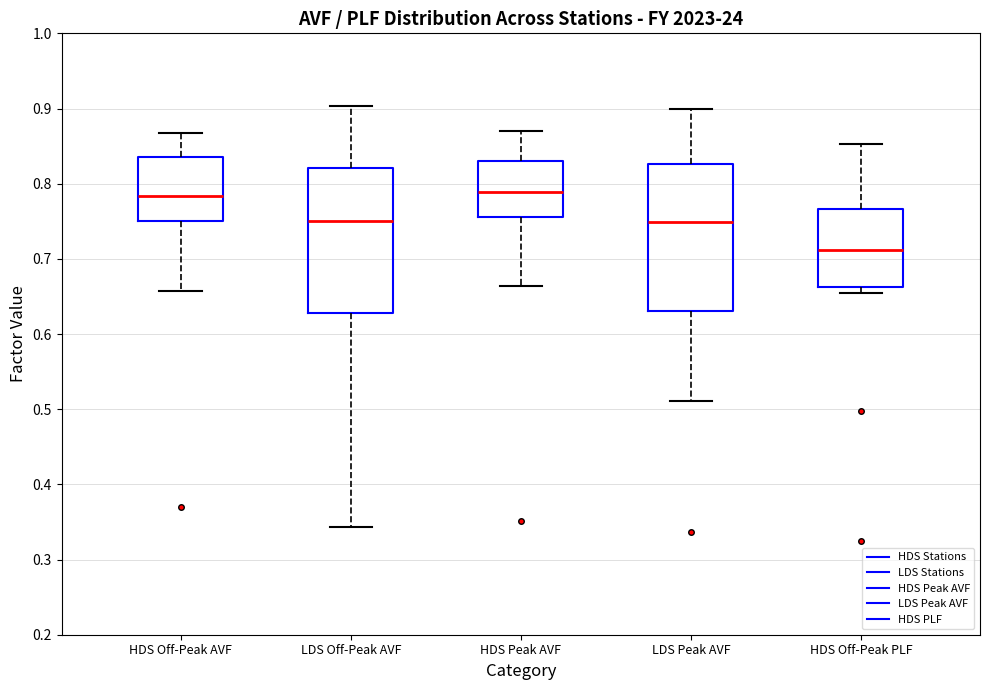

Where is the upper edge of the box for HDS Off-Peak AVF on the y-axis? The values are not printed on the chart, so give them approximately, as read against the axis.

0.84